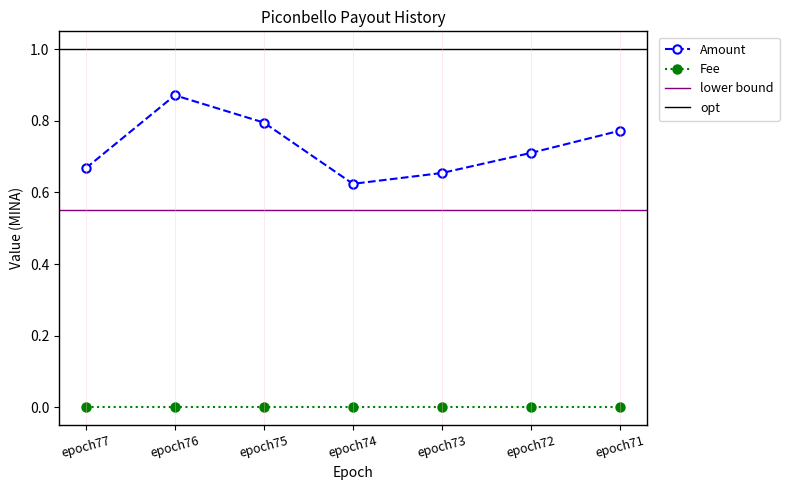

List the labels in order of value, smallest first.

epoch74, epoch73, epoch77, epoch72, epoch71, epoch75, epoch76